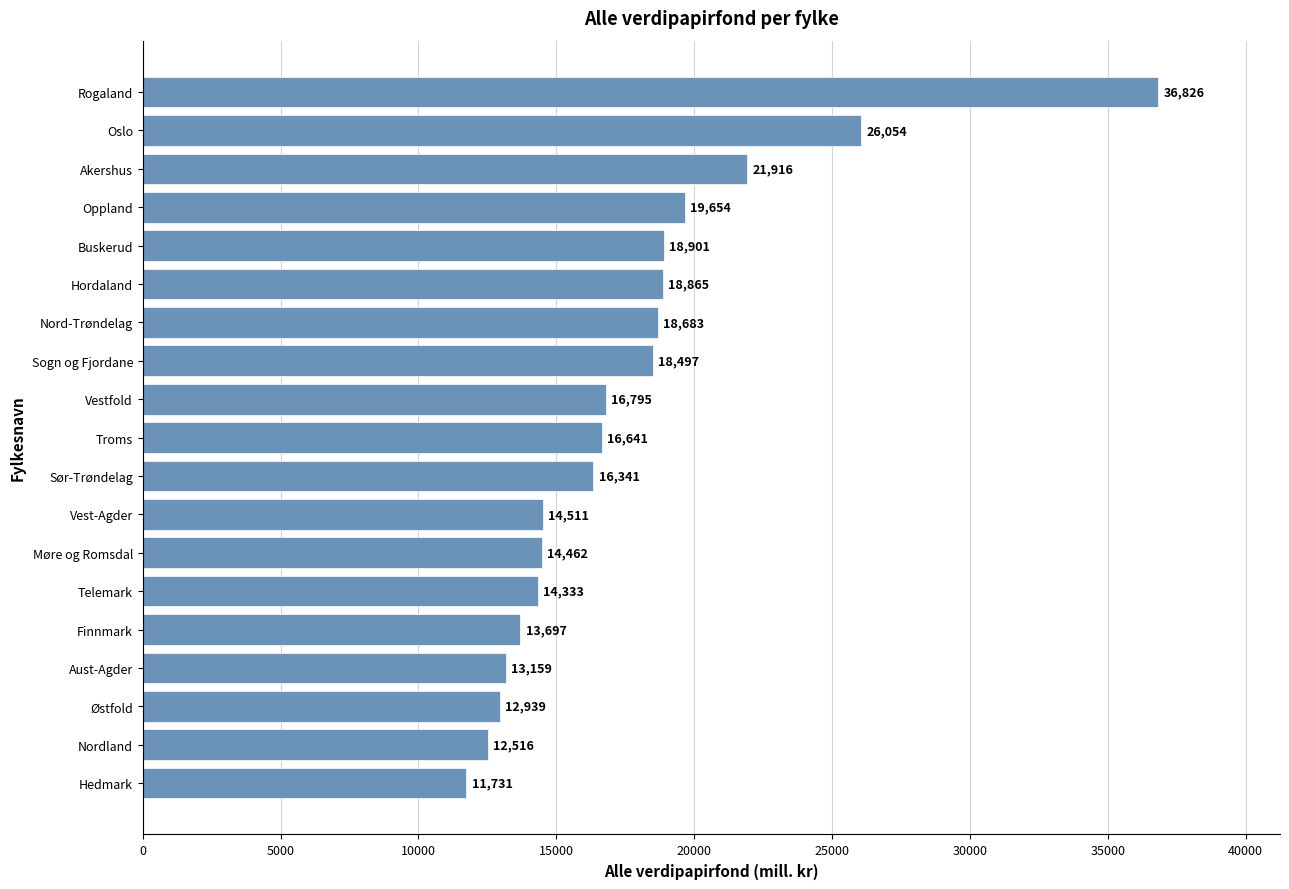

What position from the top is Østfold?

17